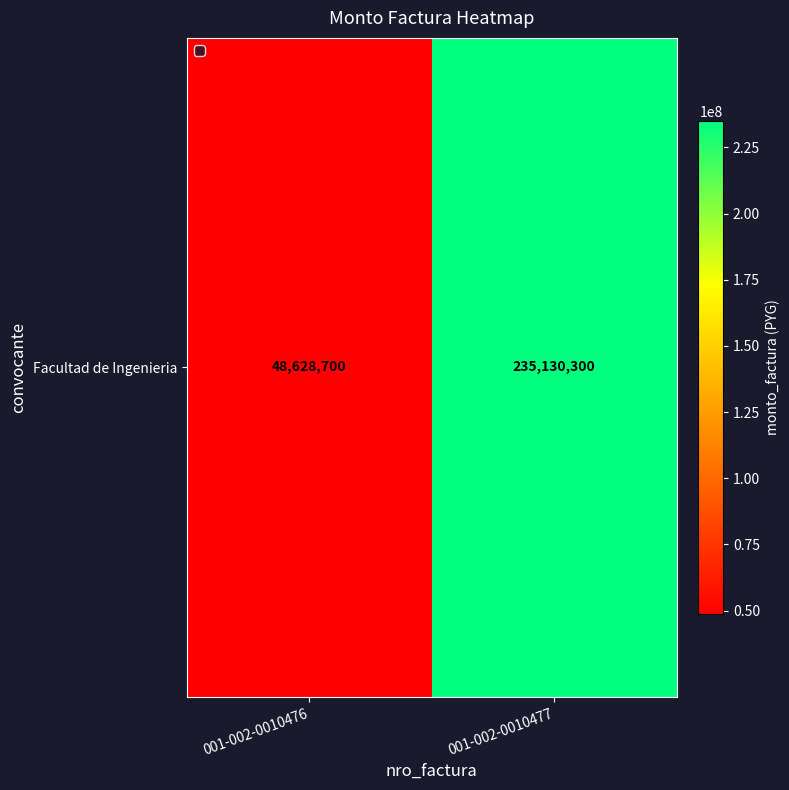

Approximately how many times larger is the value at 001-002-0010477 compared to 001-002-0010476?

4.8